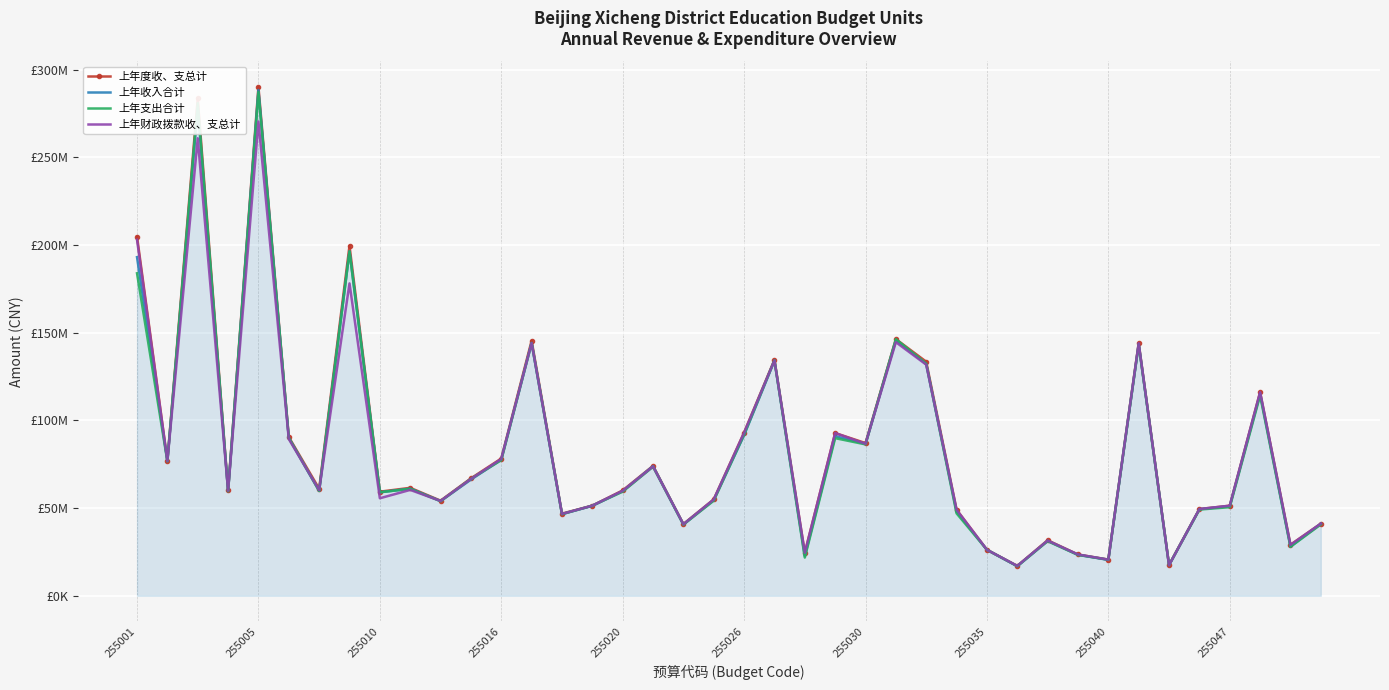

Which series has the widest spread of values?

上年度收、支总计